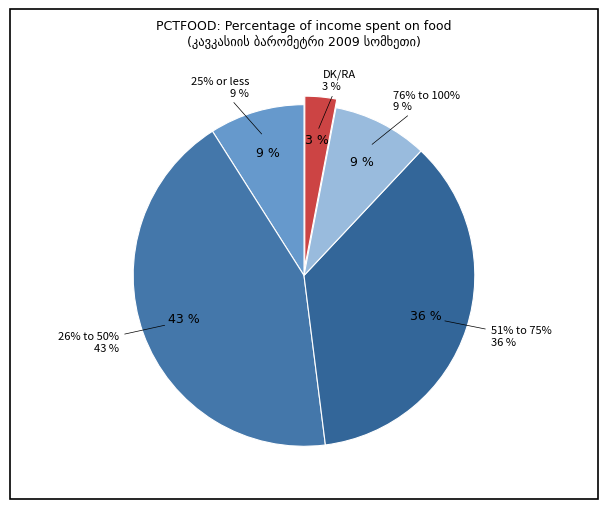

To the nearest percent, what portion does 51% to 75% represent?

36%